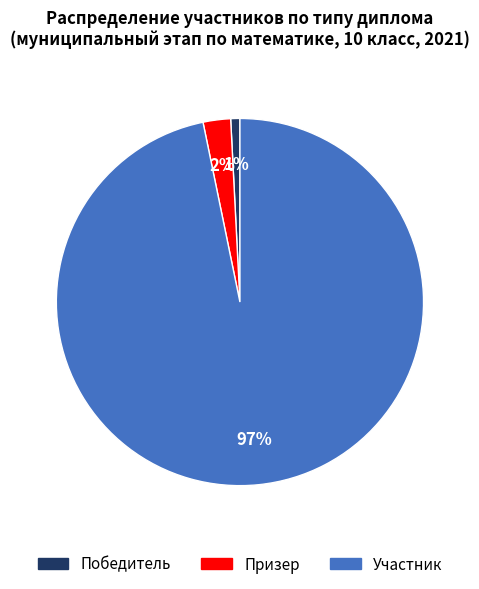

The Победитель slice represents 11% of the pie. True or false?

False